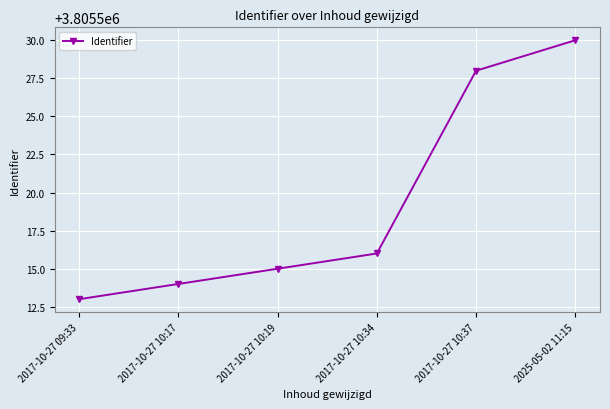

At which category does the chart reach its minimum across all series?

2017-10-27 09:33